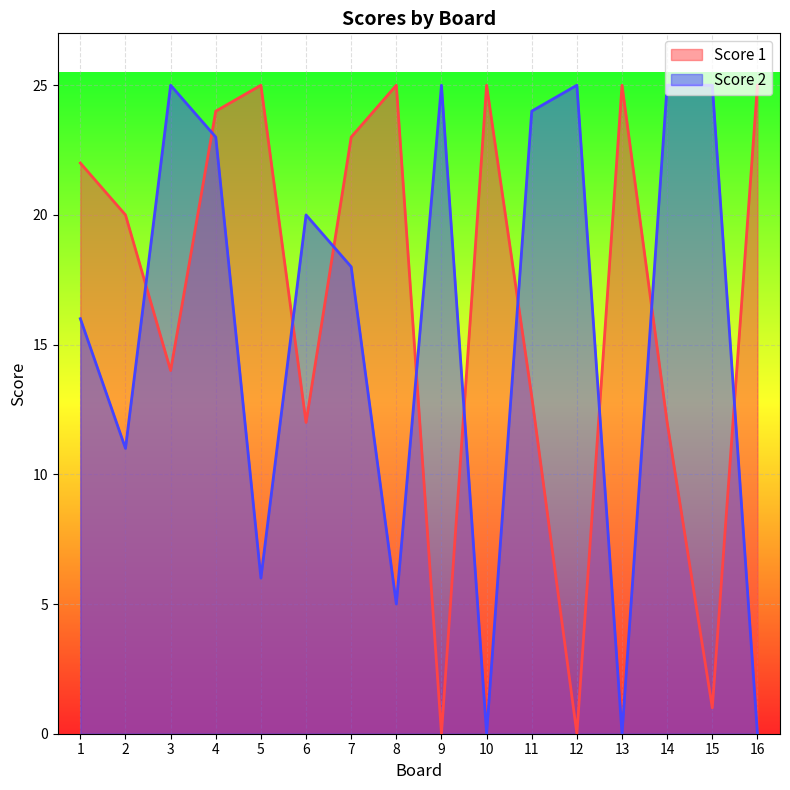

What is the sum of all Score 1 values?

266